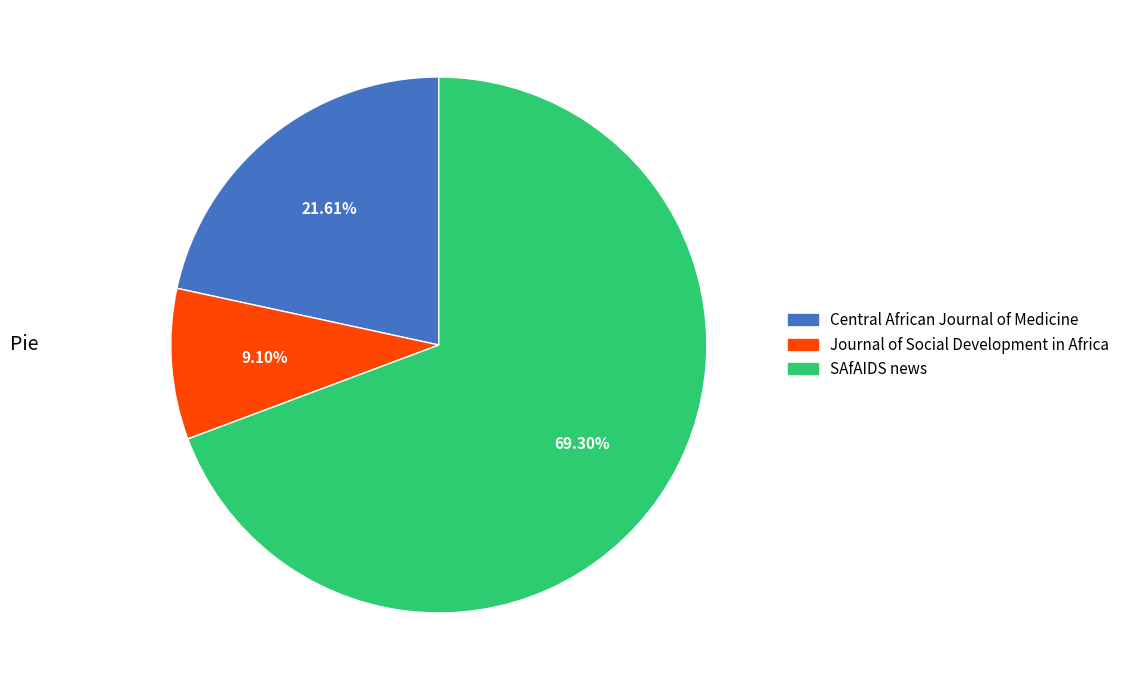

True or false: SAfAIDS news accounts for 69% of the total.

True